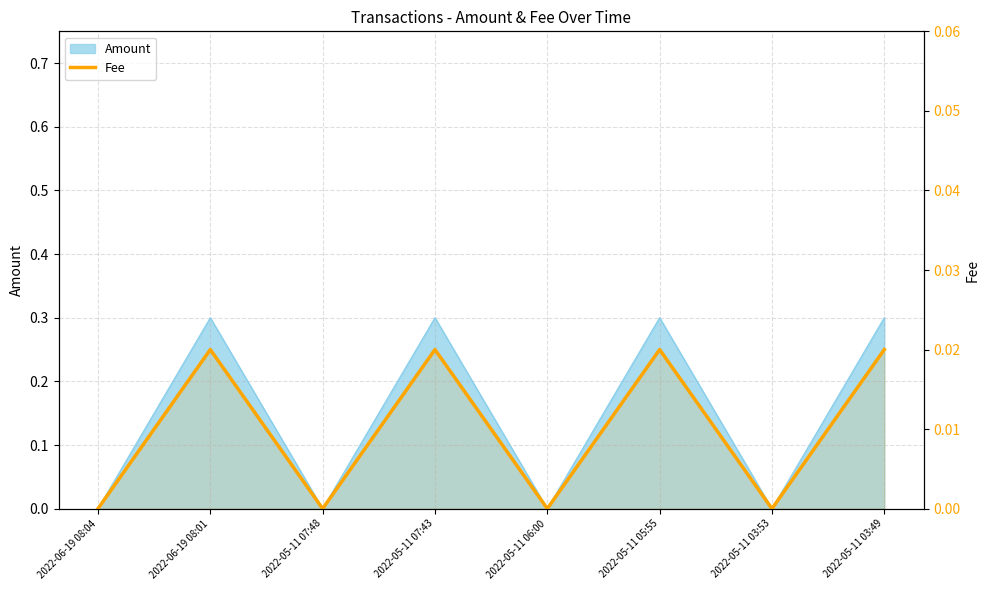

Where is the first local minimum?

2022-05-11 07:48